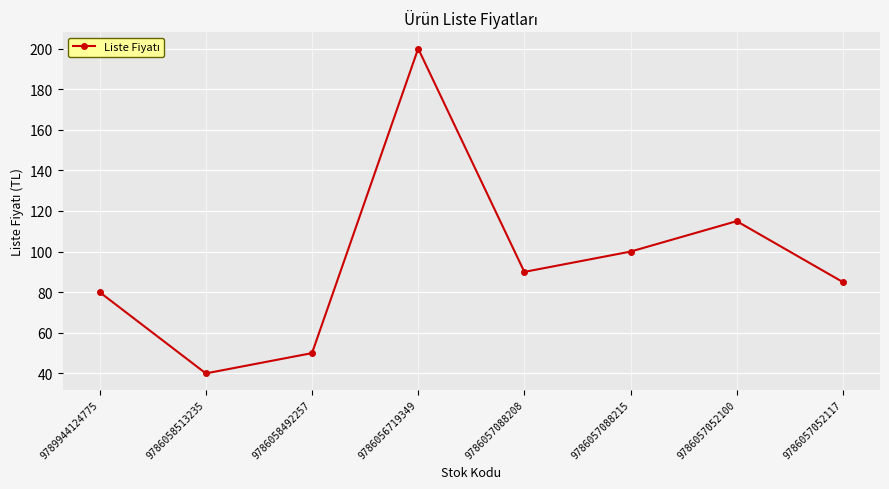

List the labels in order of value, smallest first.

9786058513235, 9786058492257, 9789944124775, 9786057052117, 9786057088208, 9786057088215, 9786057052100, 9786056719349